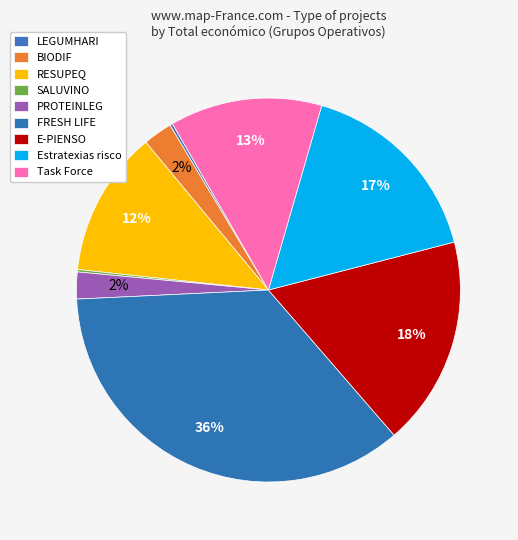

Is there any slice that represents more than half of the pie?

No